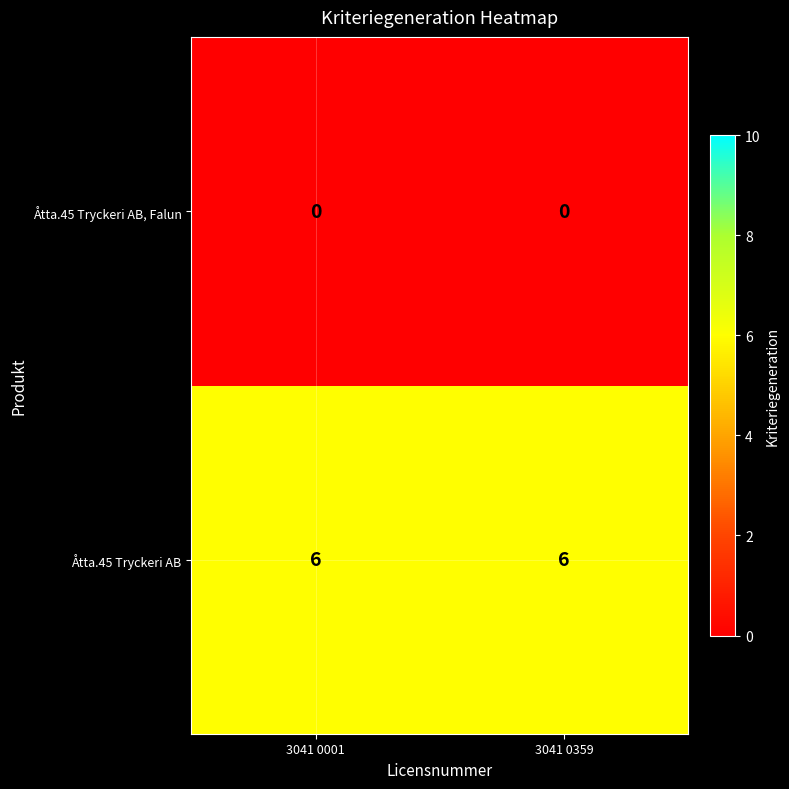

What is the lowest value of the Åtta.45 Tryckeri AB series?

6